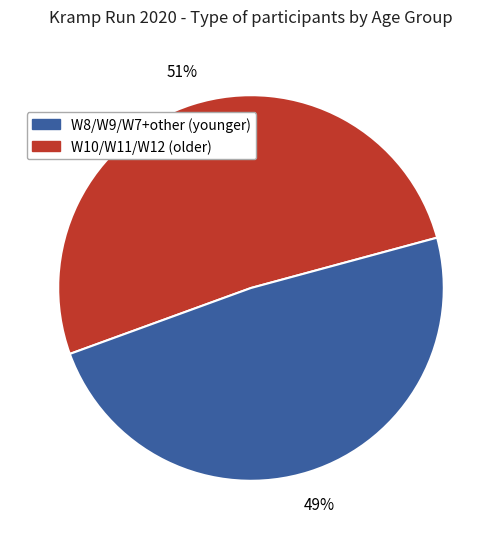

To the nearest percent, what is the average slice percentage?

50%